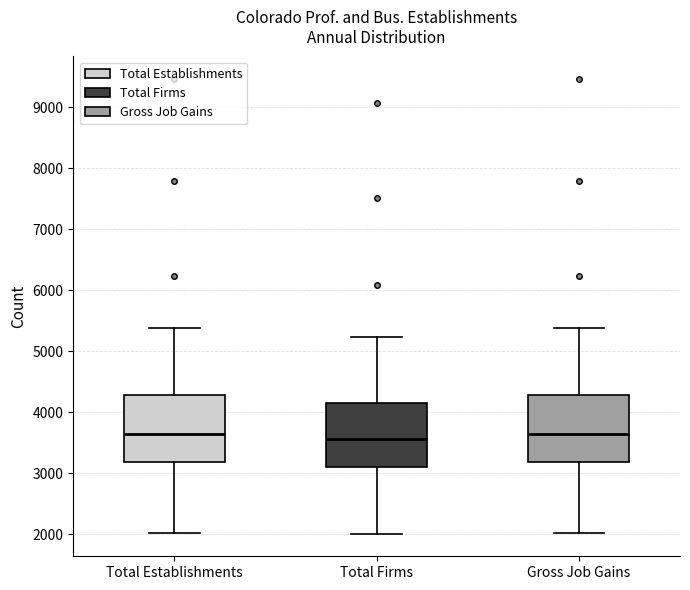

Where does the lower whisker of the box for Gross Job Gains end on the y-axis? The values are not printed on the chart, so give them approximately, as read against the axis.

2000